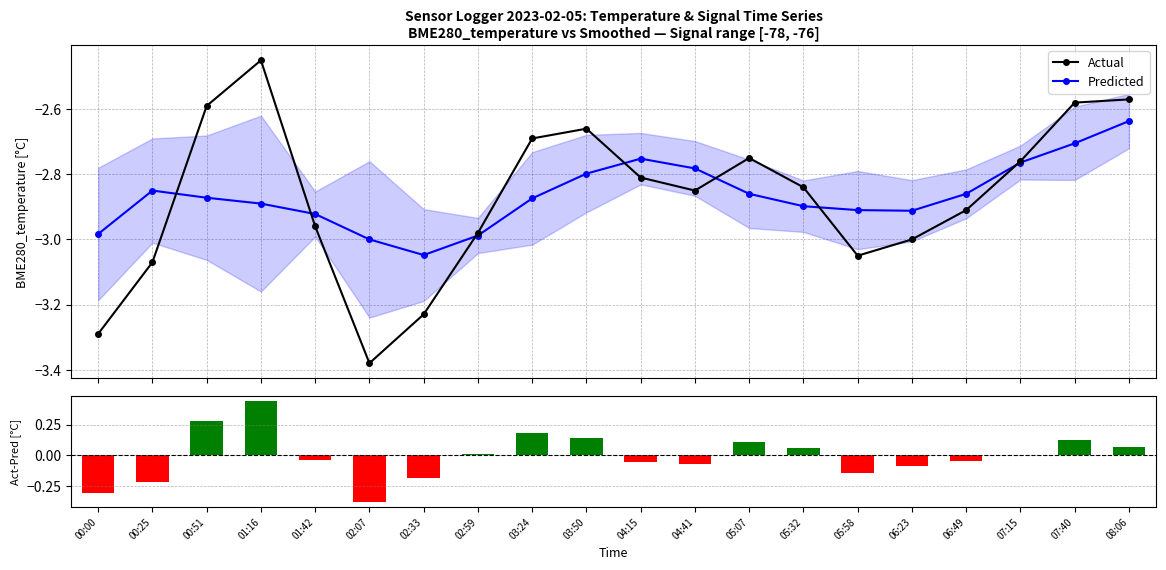

What position from the left is 03:50?

10